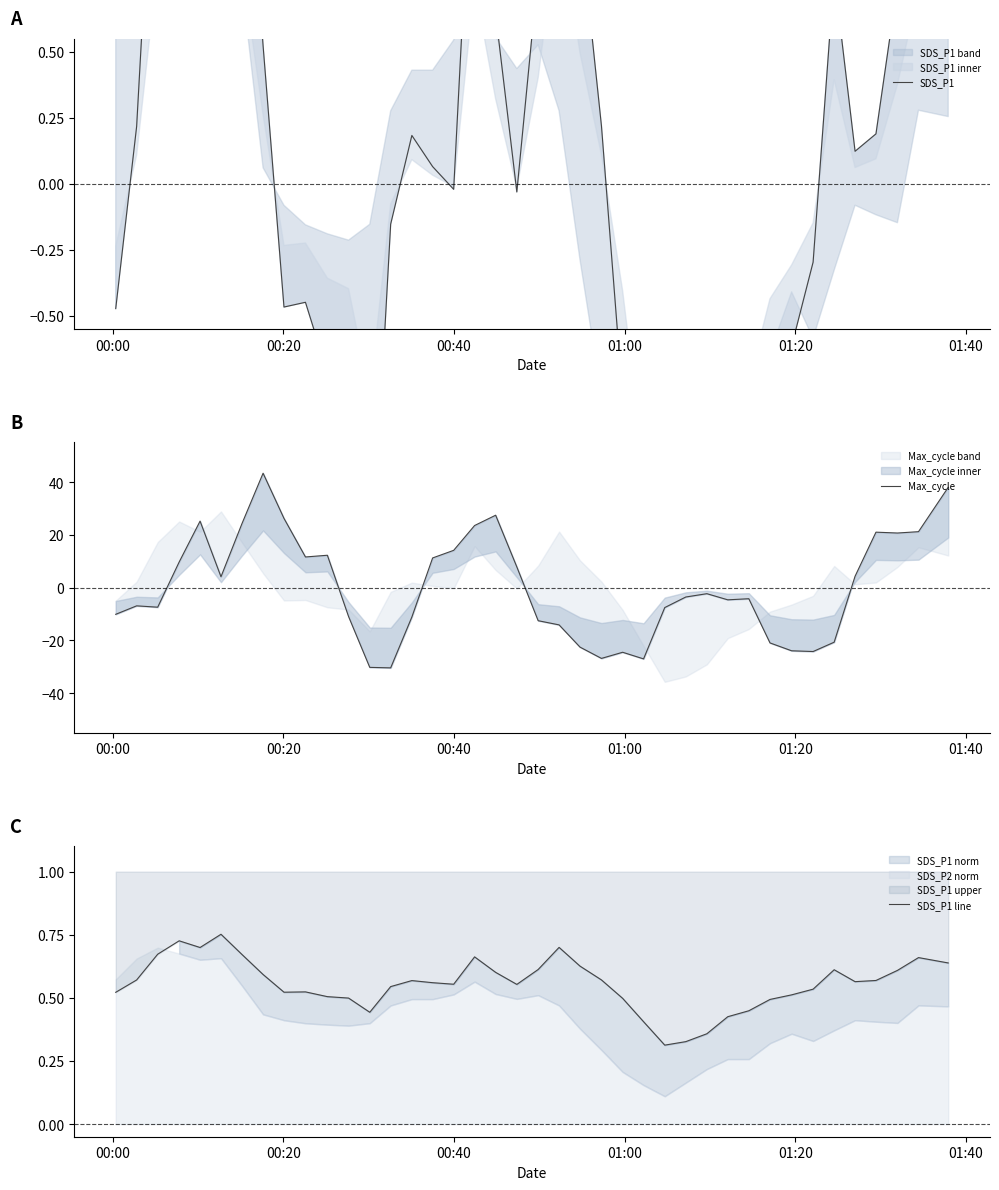

True or false: SDS_P1 line and Max_cycle cross at least once.

True